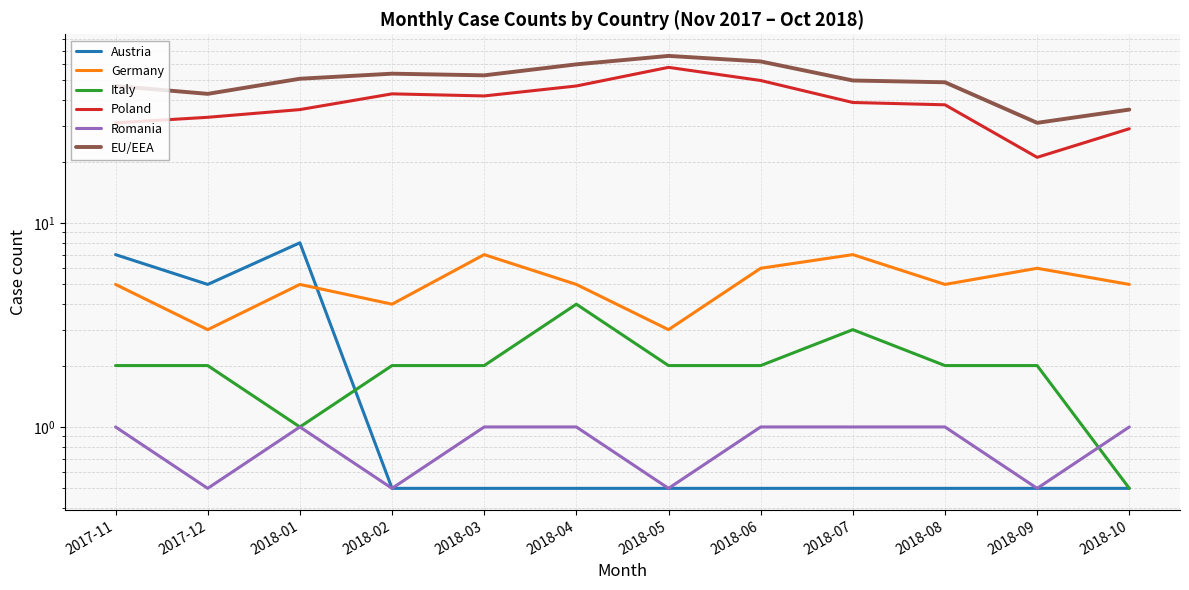

Count the number of data series in this chart.

6